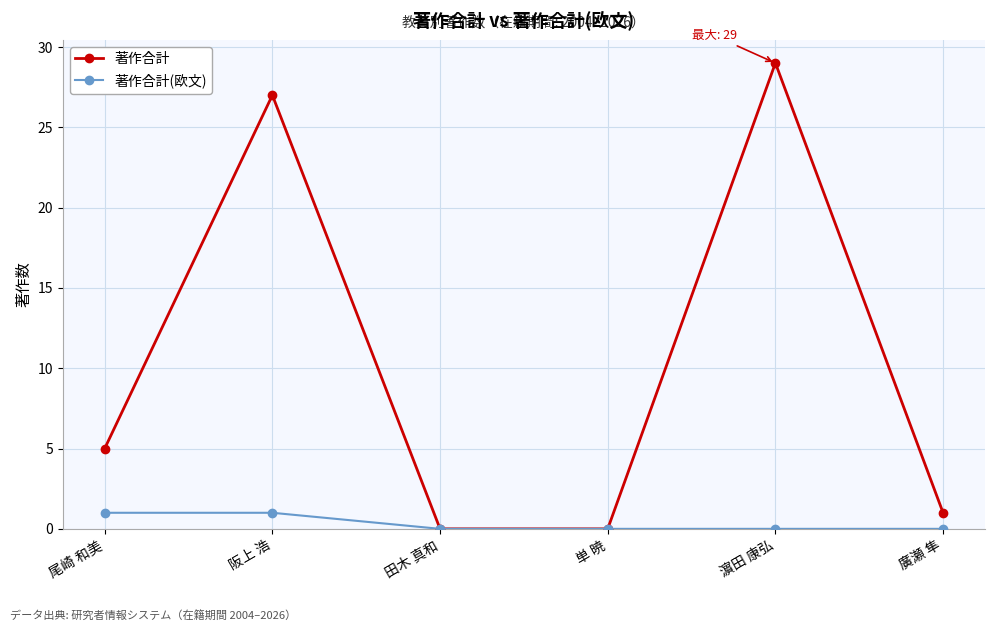

Count the number of data series in this chart.

2